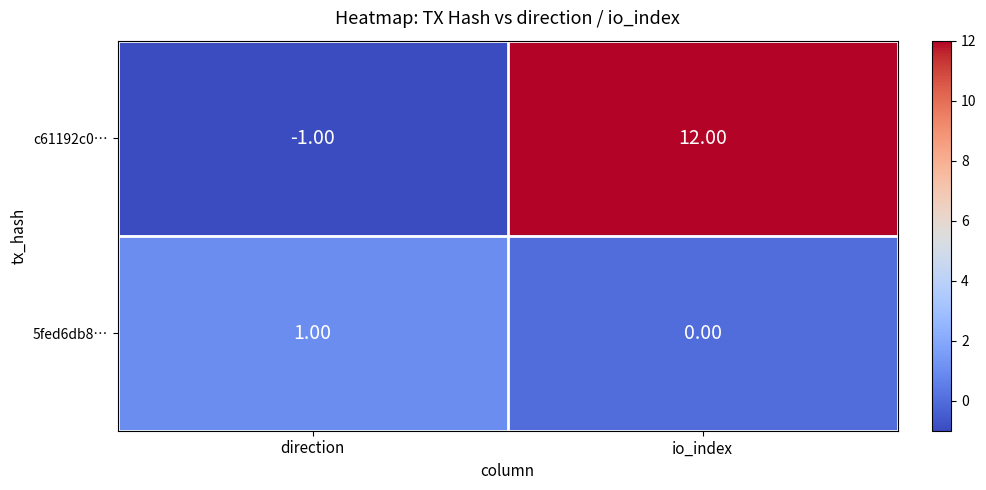

What is the smallest value displayed?

-1